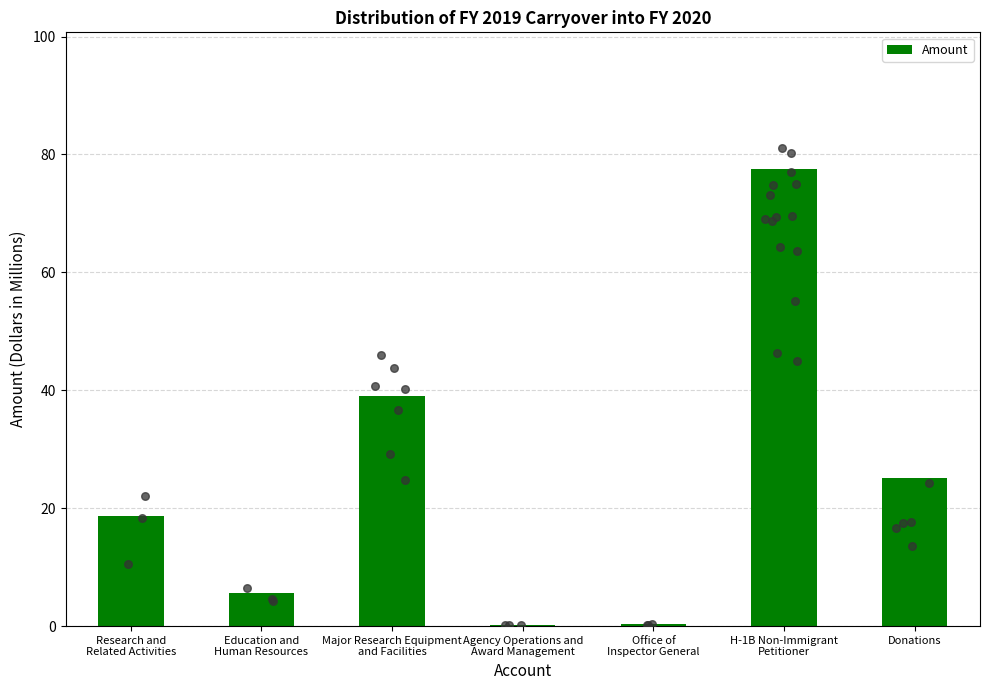

What is the change in value from Office of
Inspector General to H-1B Non-Immigrant
Petitioner?

+77.1